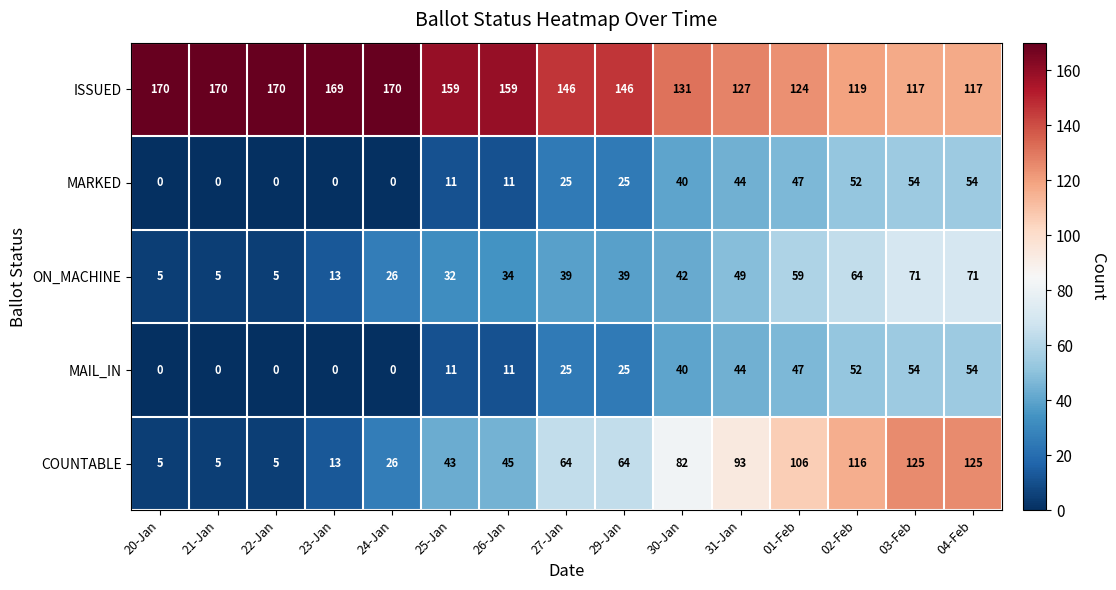

What is the sum of the MAIL_IN values at 04-Feb and 31-Jan?

98